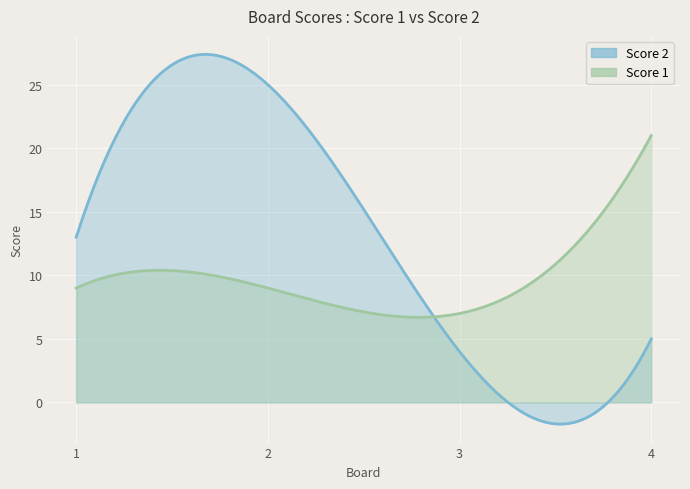

True or false: Score 1 and Score 2 intersect in this chart.

True